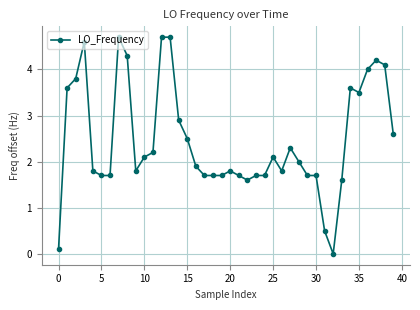

How many series are shown in this chart?

1